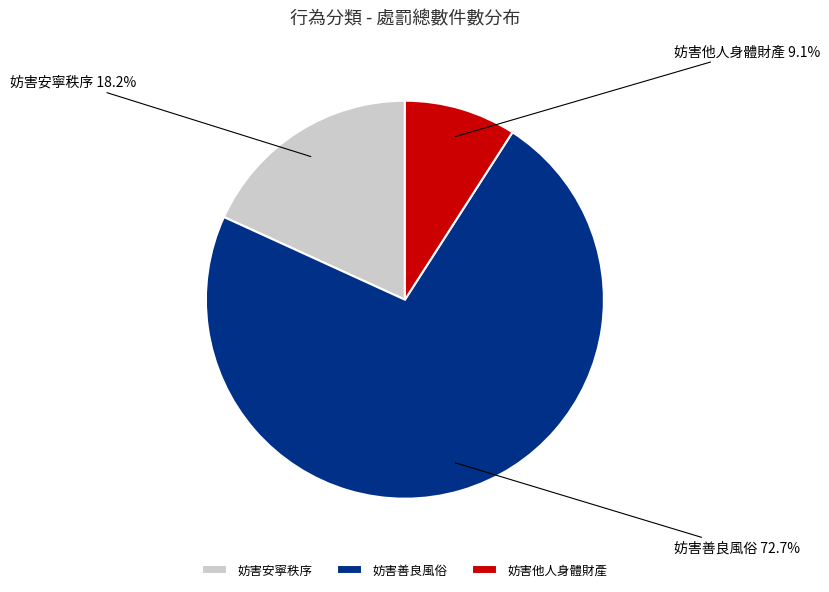

To the nearest percent, what portion does 妨害安寧秩序 represent?

18%